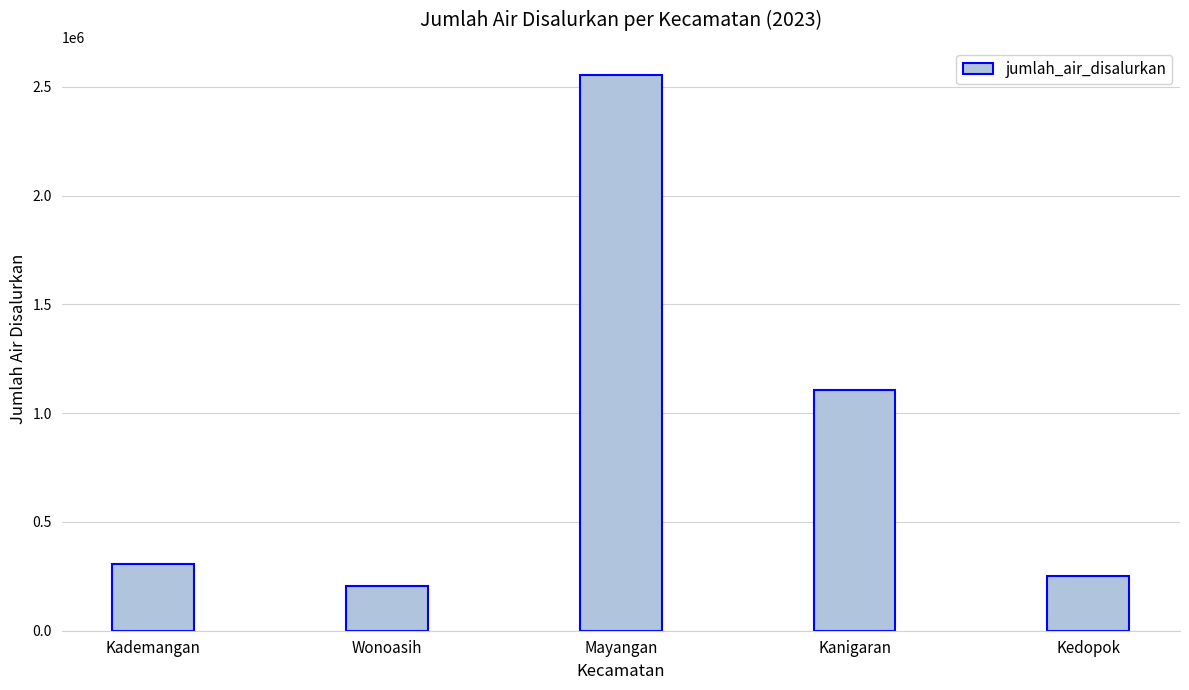

How many values are below 307478?

2